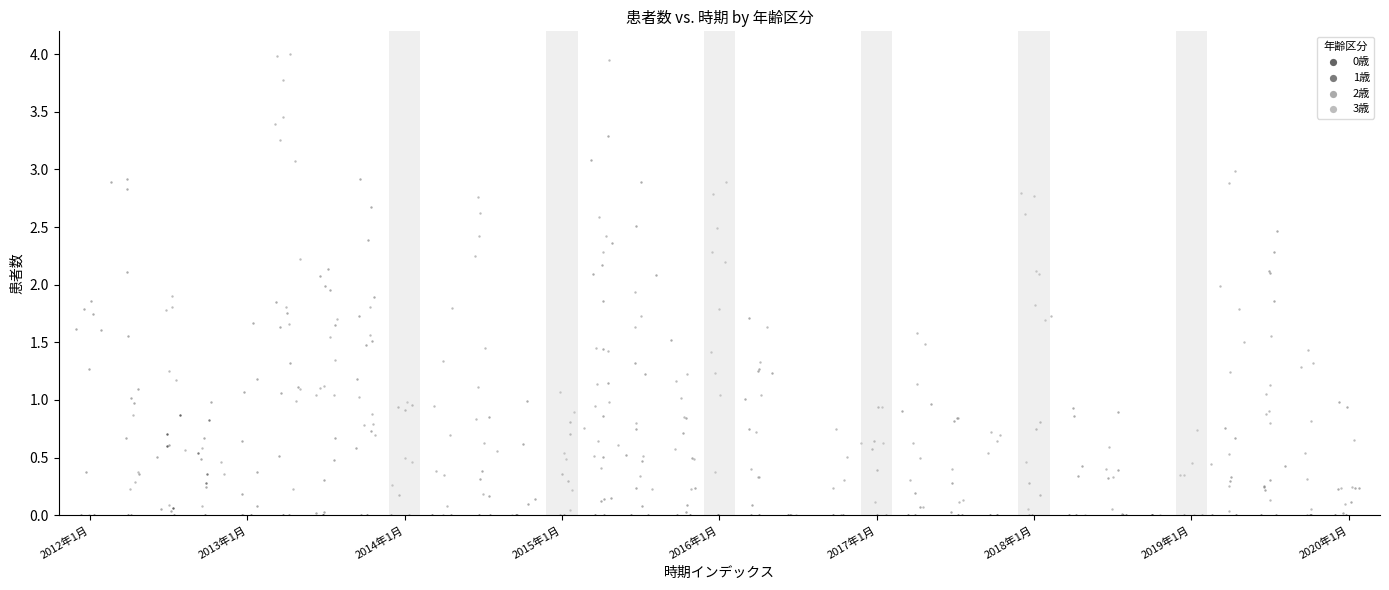

Which series has the largest Y range (max minus min)?

3歳